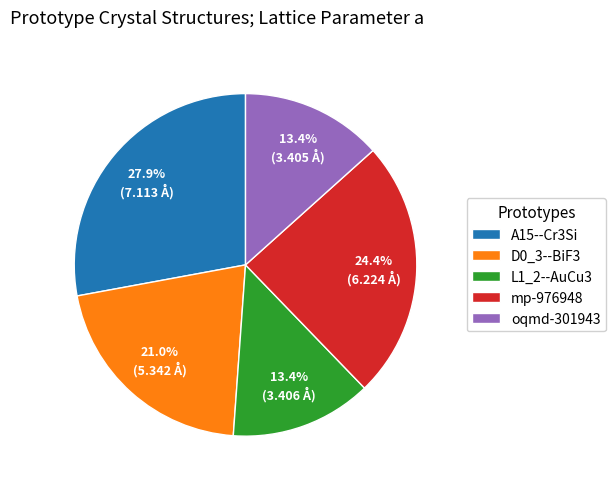

Does oqmd-301943 account for over 50% of the chart?

No